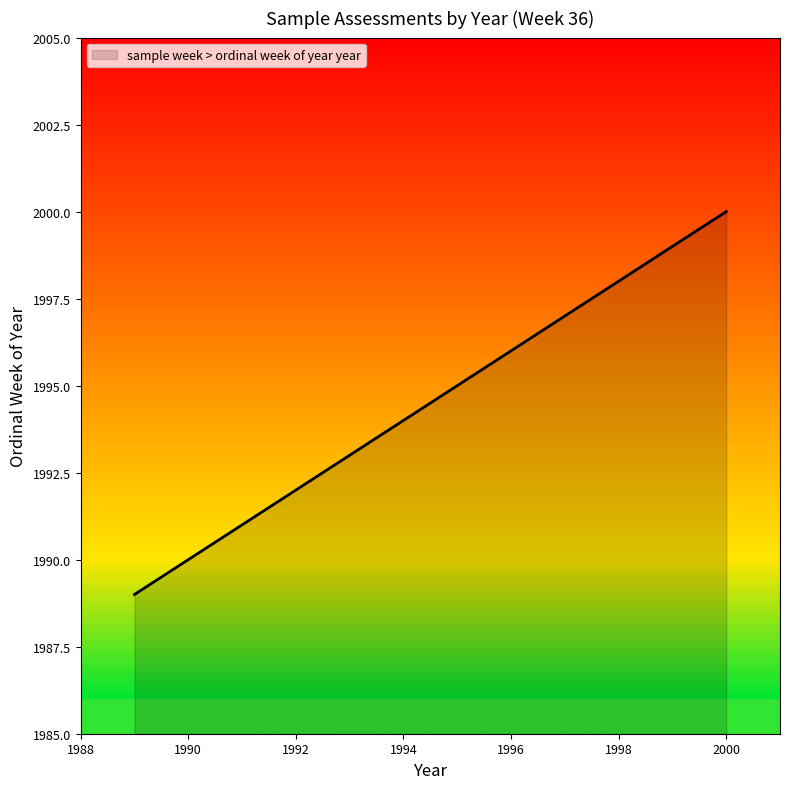

What is the greatest value displayed?

2000